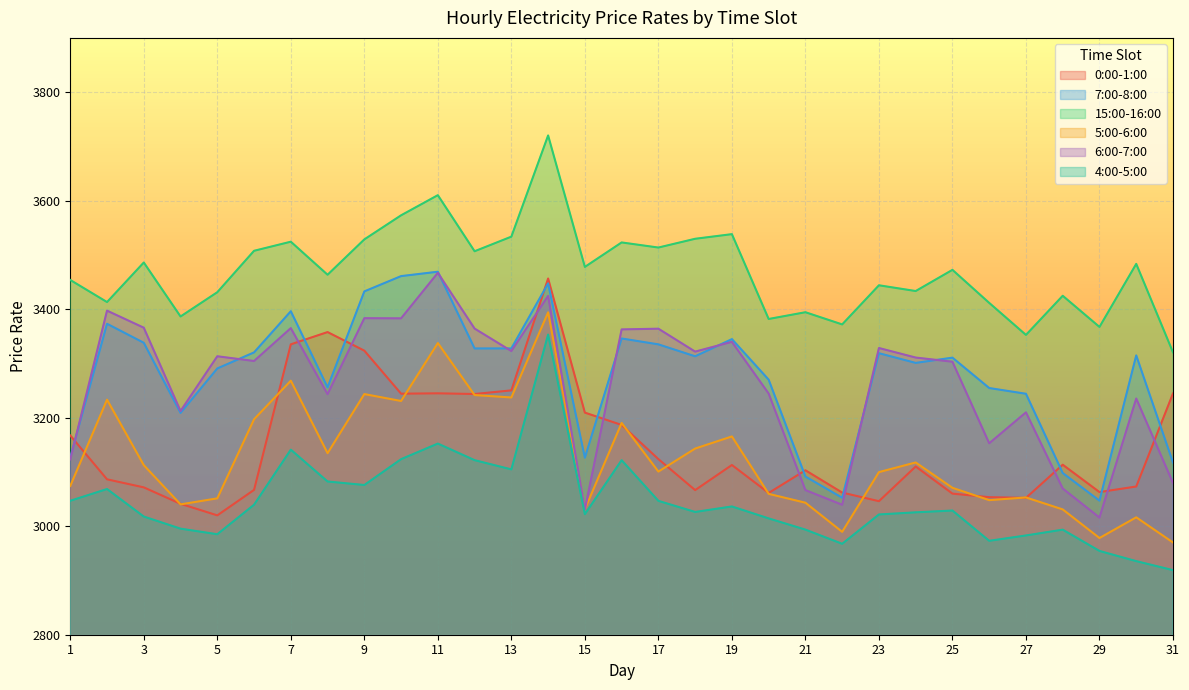

True or false: 7:00-8:00 has a value of 3126.9 at 1.

True